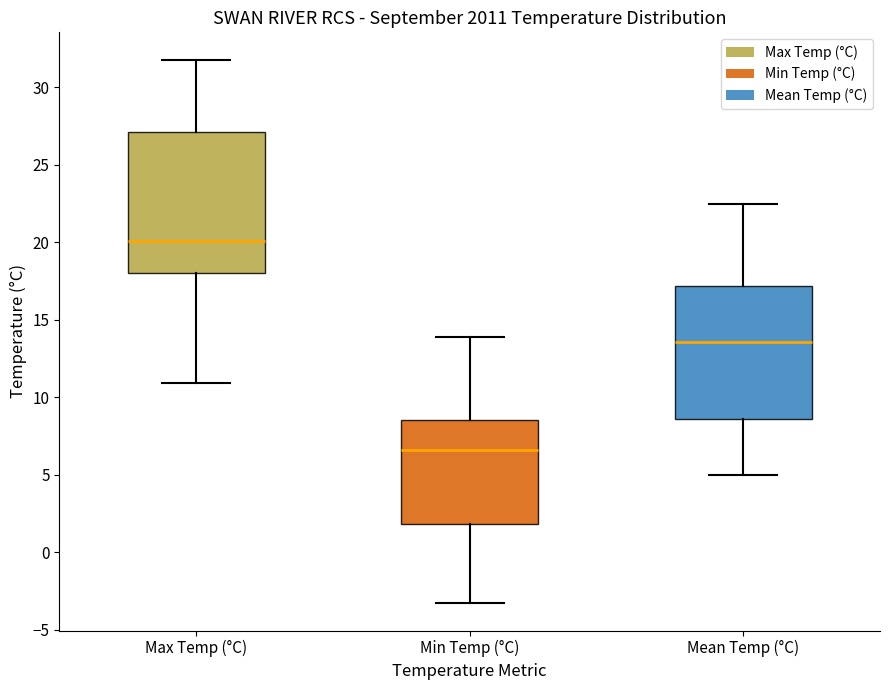

Reading left to right, read every box against the y-axis: the position of its median line, the range the box covers, and the ends of its whiskers. The values are not printed on the chart, so give them approximately, as read against the axis.

Max Temp (°C): median 20.0, box 18.0 to 27.0, whiskers 11.0 to 32.0
Min Temp (°C): median 6.5, box 2.0 to 8.5, whiskers -3.5 to 14.0
Mean Temp (°C): median 13.5, box 8.5 to 17.0, whiskers 5.0 to 22.5